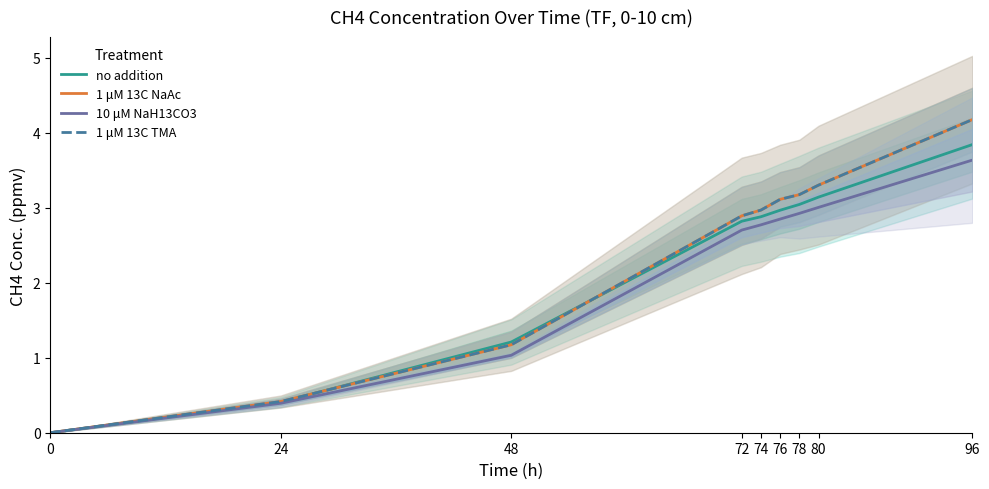

Where does the 1 μM 13C NaAc series first go above 2?

72